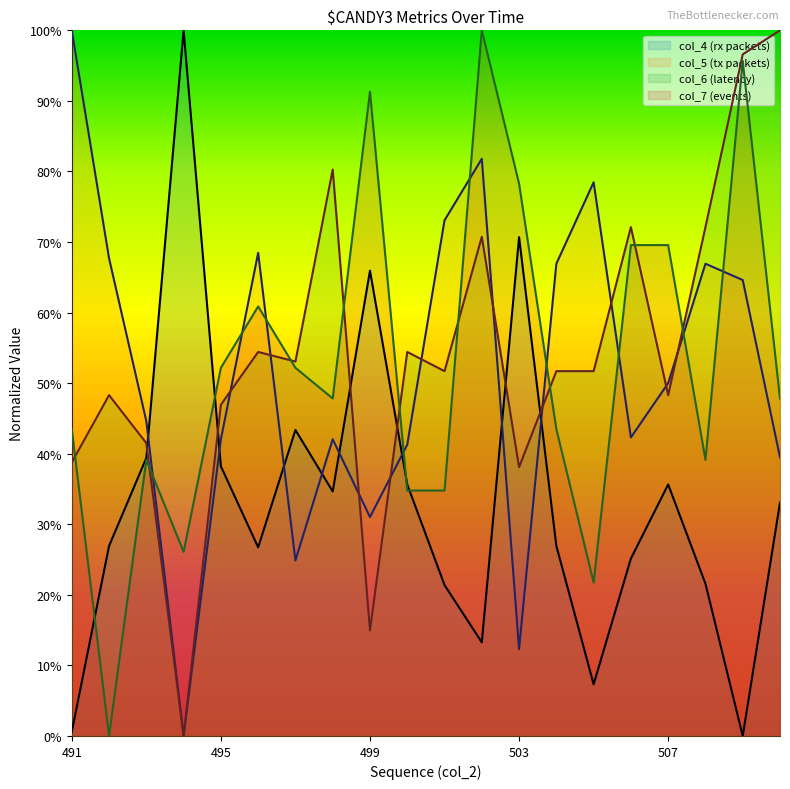

Between 498 and 501, which series saw the biggest shift?

col_5